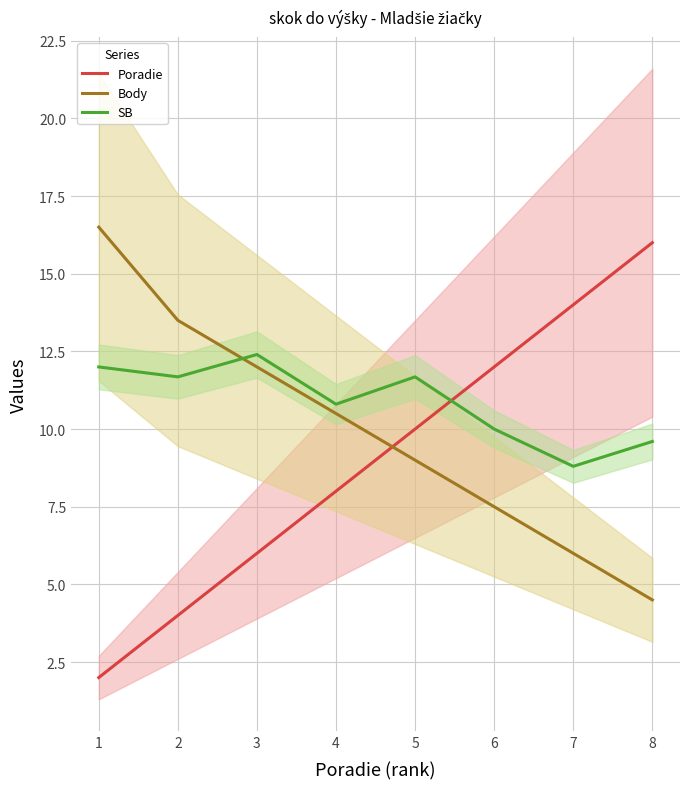

Reading left to right, extract all data points from this chart.

Poradie: 2.0	4.0	6.0	8.0	10.0	12.0	14.0	16.0
Body: 16.5	13.5	12.0	10.5	9.0	7.5	6.0	4.5
SB: 12.0	11.7	12.4	10.8	11.7	10.0	8.8	9.6